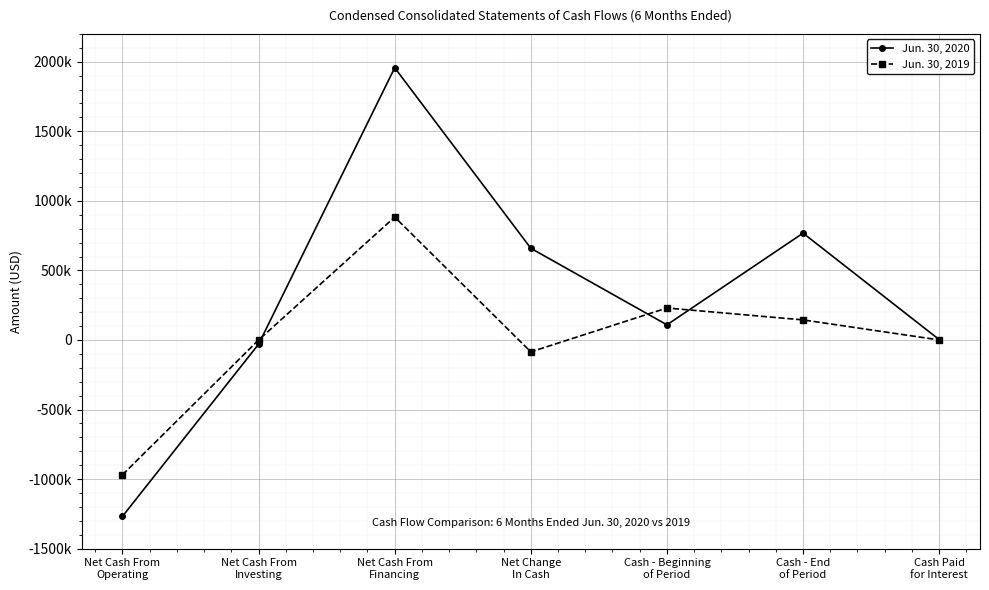

Does the chart have visible grid lines?

Yes